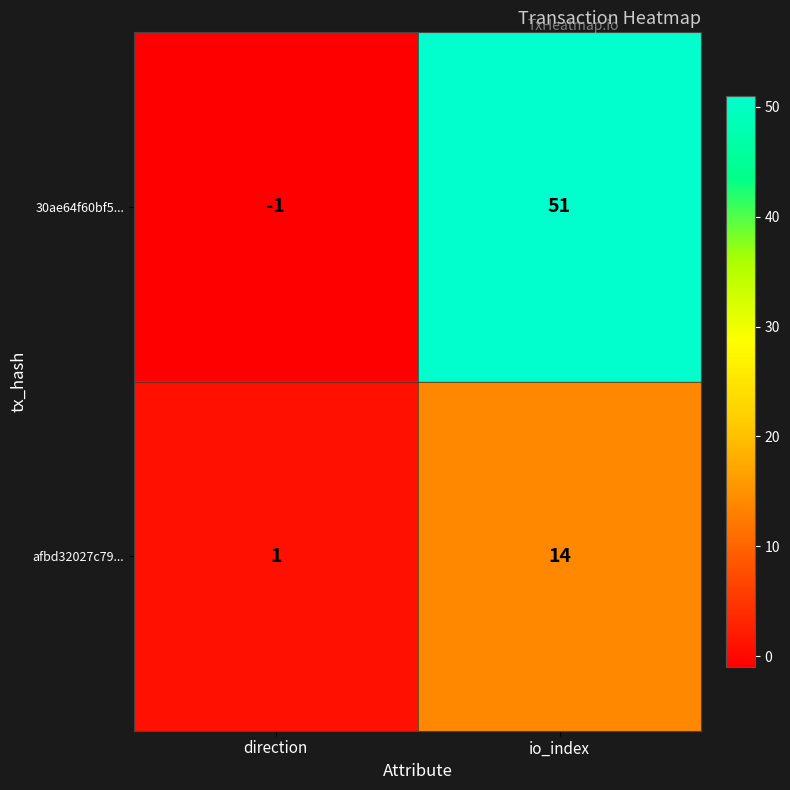

What is the difference between the 30ae64f60bf5... values at io_index and direction?

52